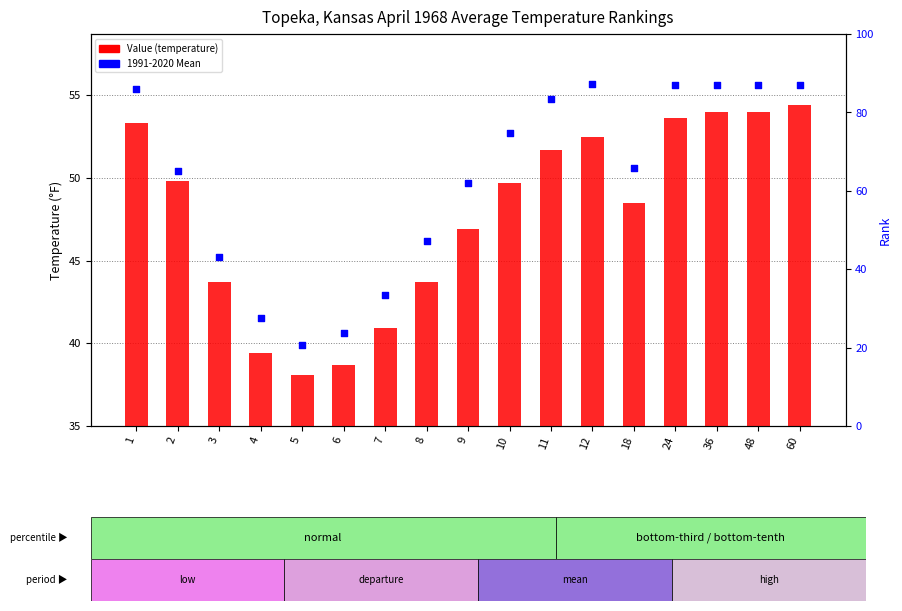

At which category is the sum across all series the highest?

60